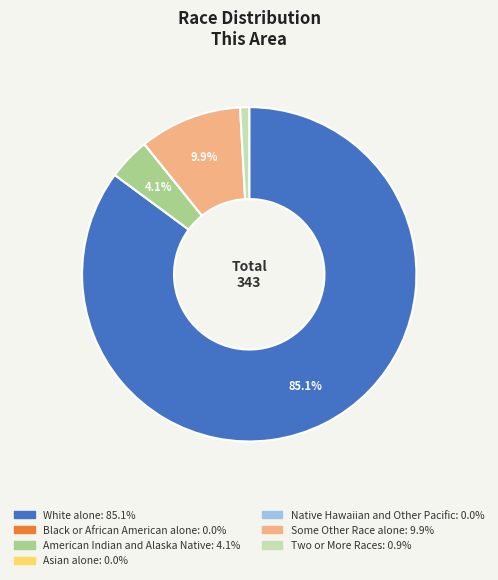

Is White alone the majority of the pie?

Yes